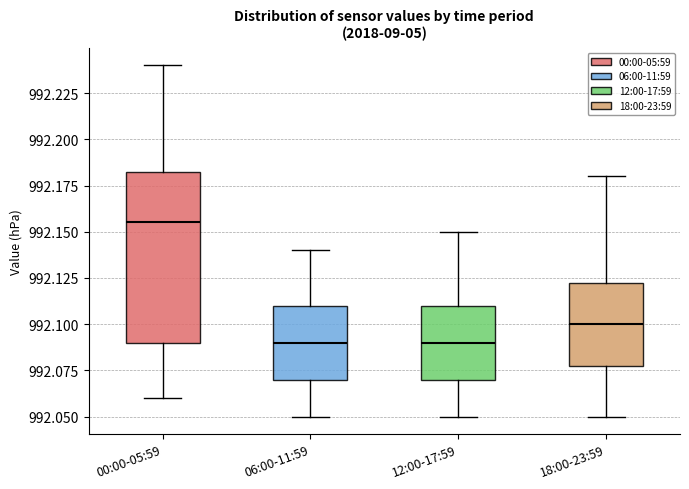

Where does the upper whisker of the box for 06:00-11:59 end on the y-axis? The values are not printed on the chart, so give them approximately, as read against the axis.

992.140